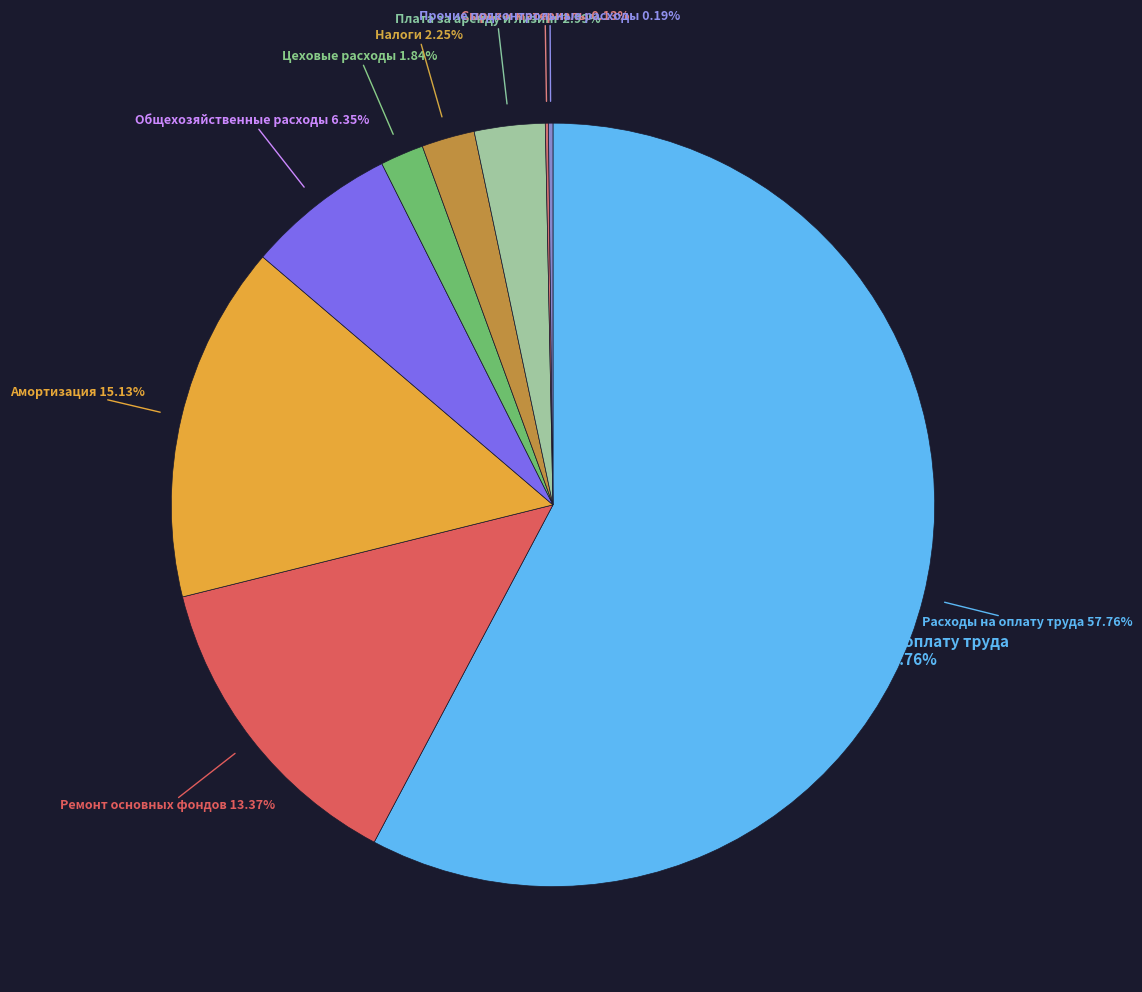

Is it true that Расходы на оплату труда is 44% of the pie?

False